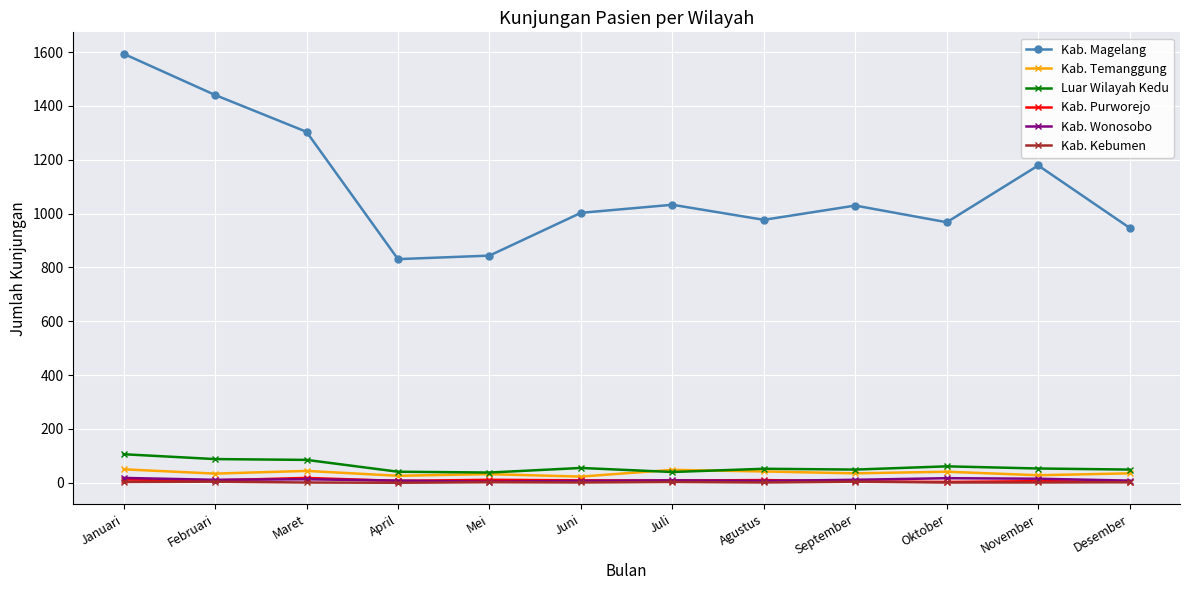

True or false: Kab. Wonosobo has more than 1 interior local peaks.

True